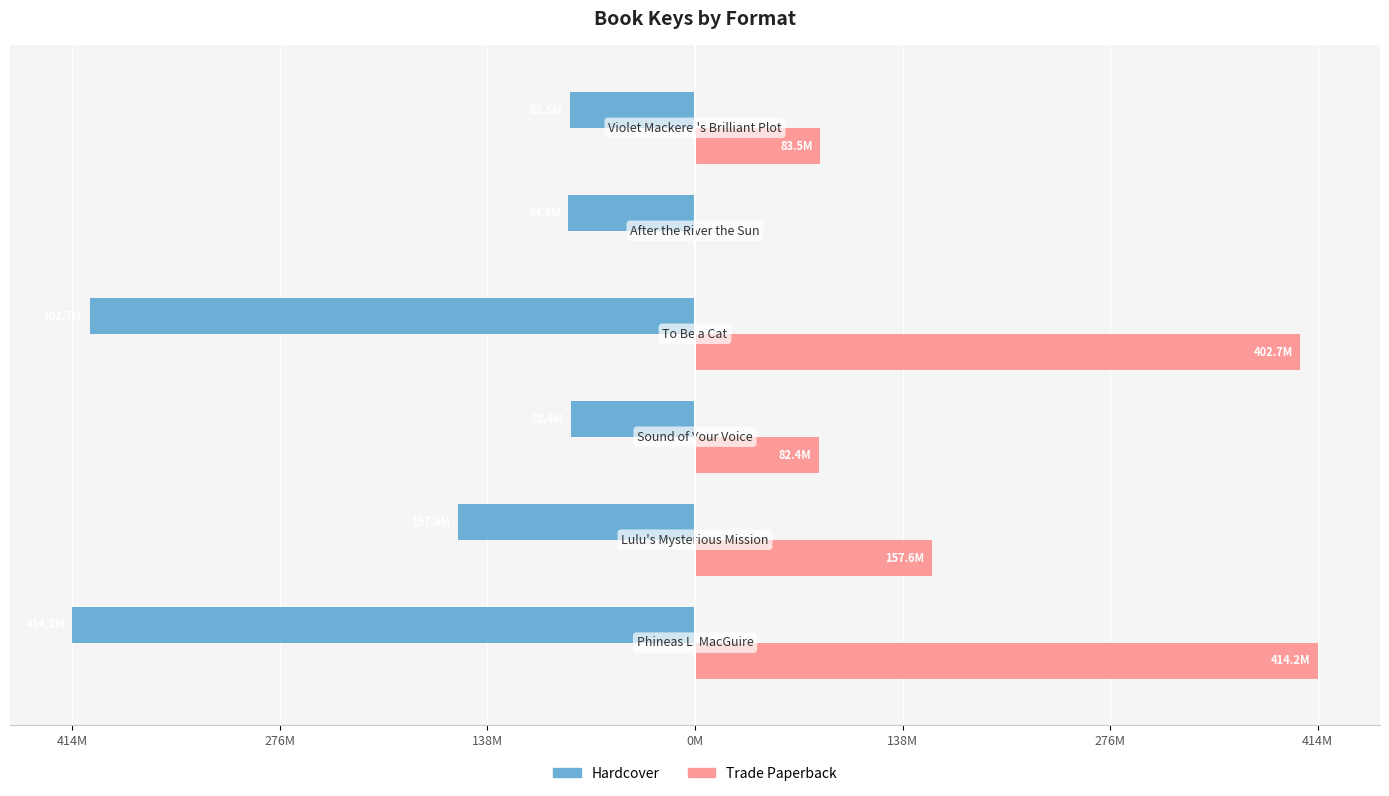

What are all the series names shown in the legend?

Hardcover, Trade Paperback